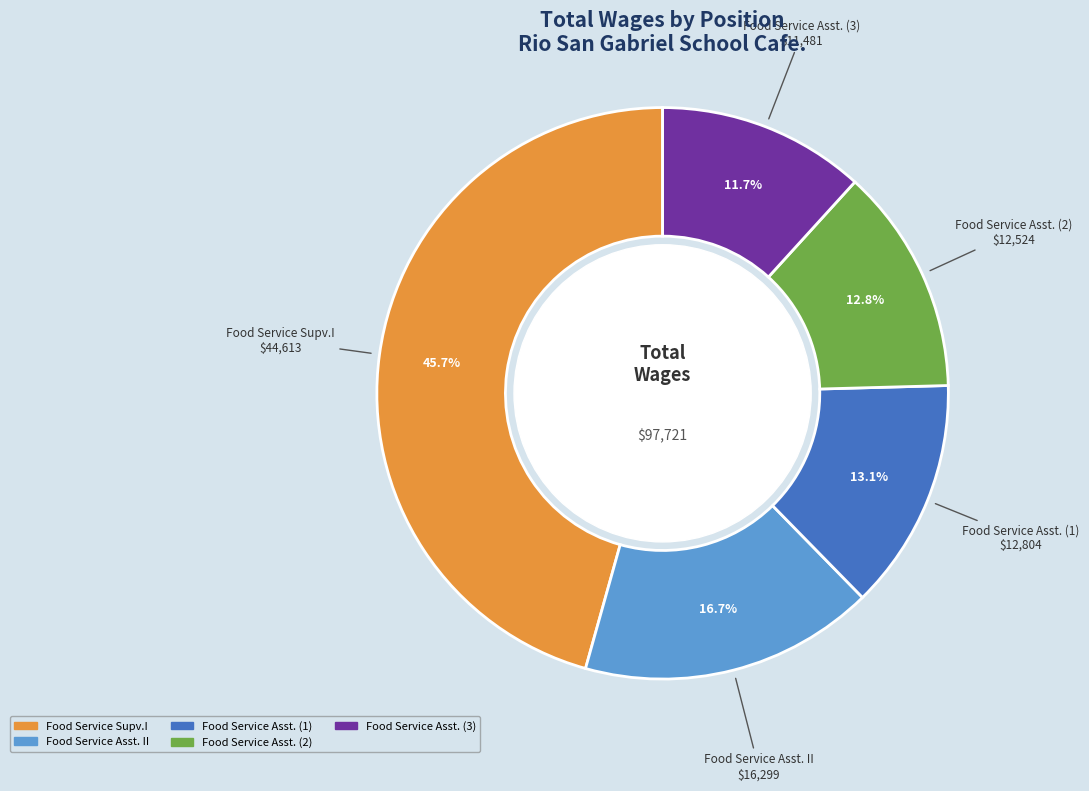

Is there any slice that represents more than half of the pie?

No